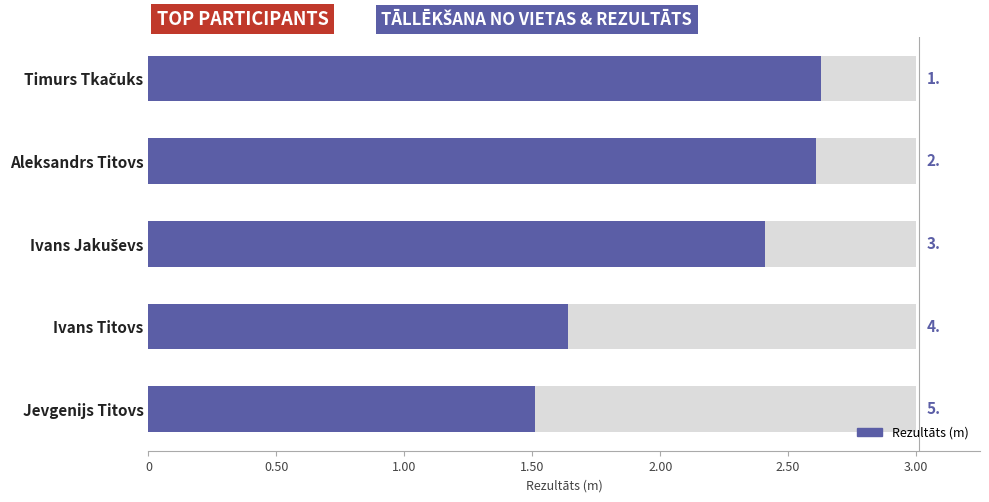

What is the value of the 5th bar from the left?

1.5